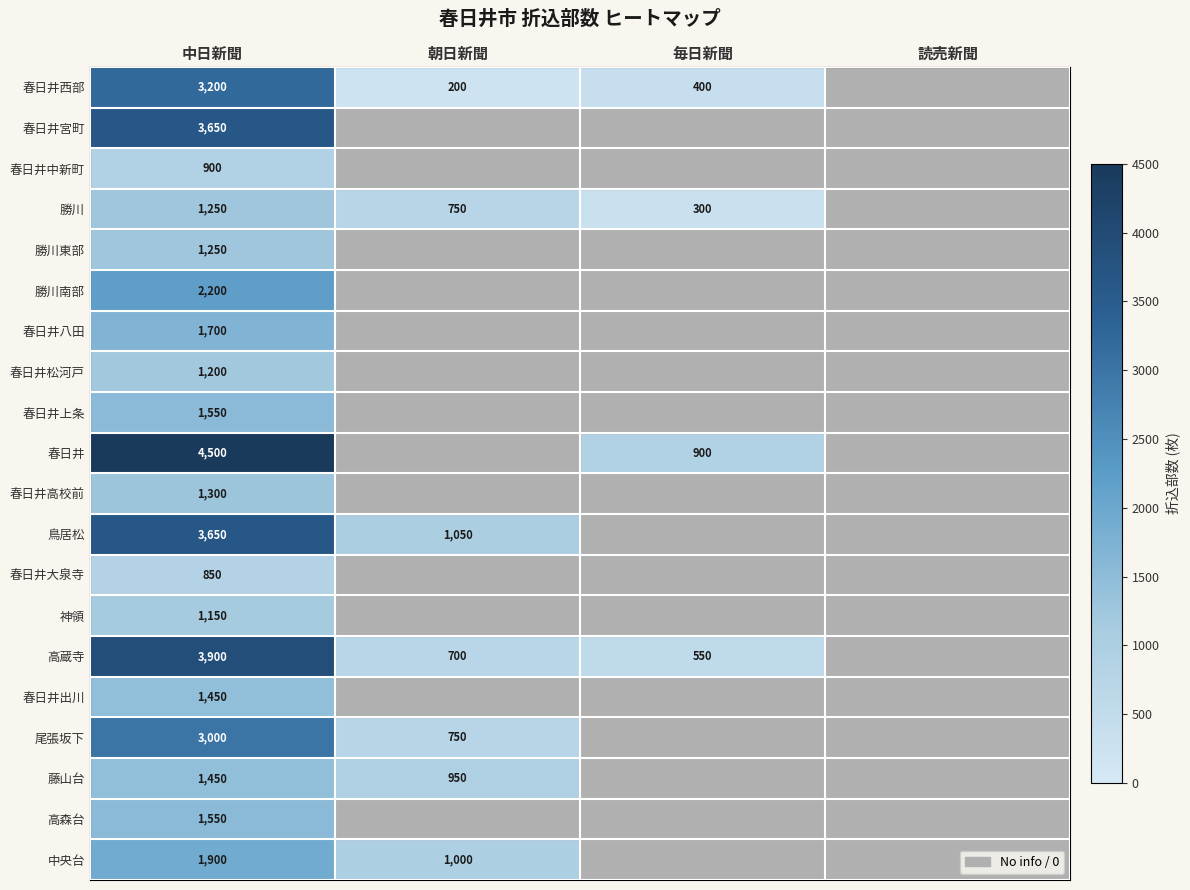

Which category has the highest value in the 春日井大泉寺 series?

中日新聞